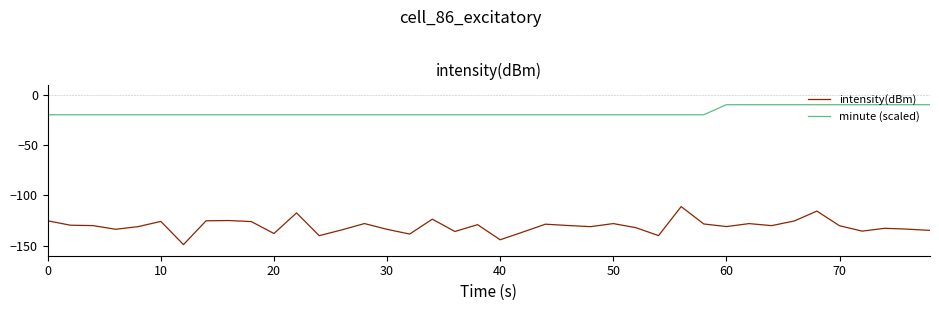

True or false: minute (scaled) and intensity(dBm) intersect in this chart.

False